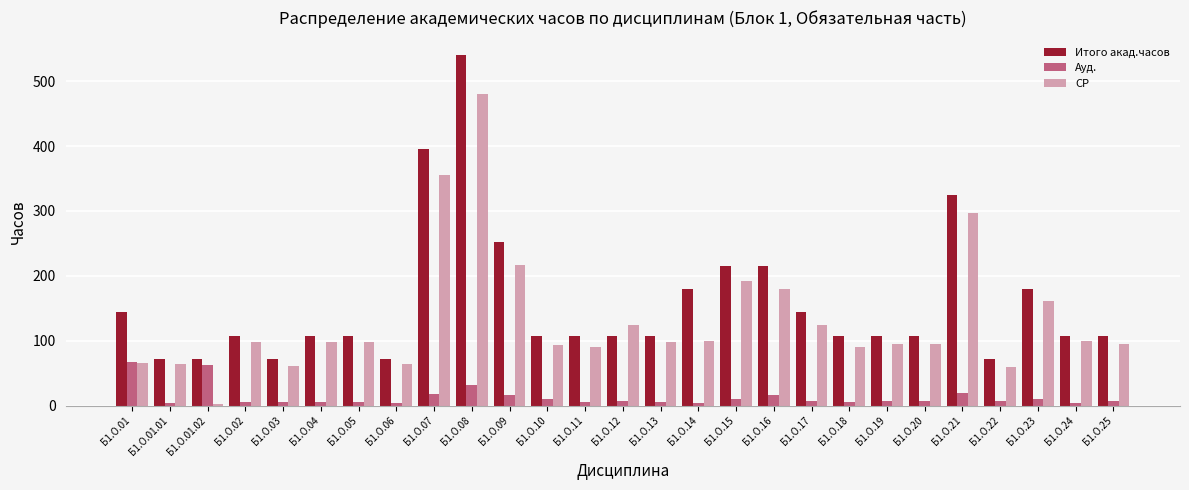

What is the difference between the maximum and minimum values in the Ауд. series?

63.0